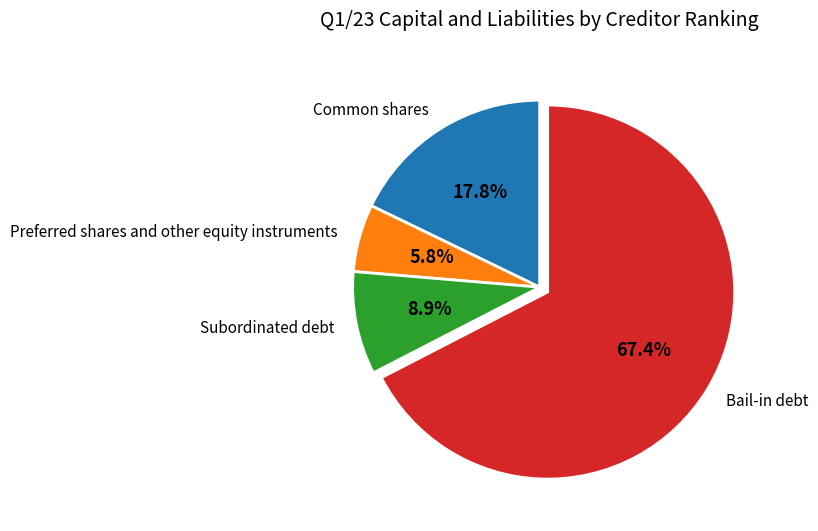

Which category has the biggest portion of the pie?

Bail-in debt